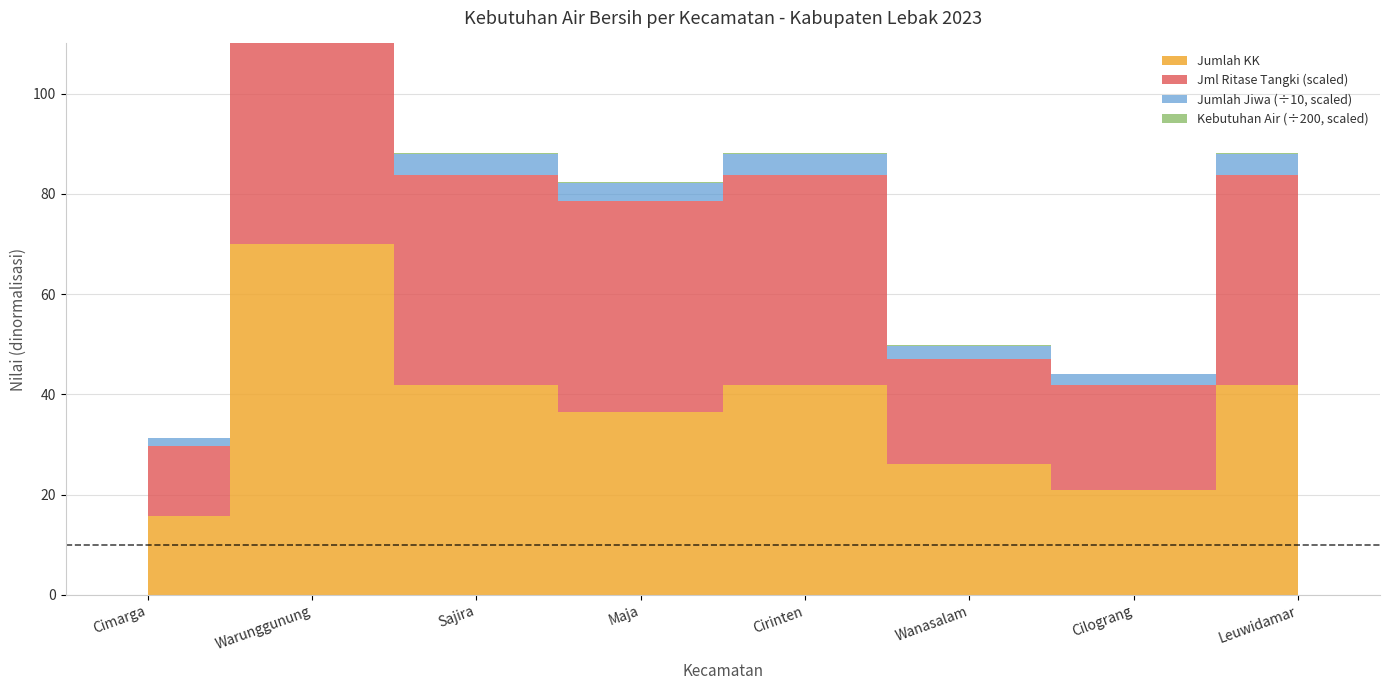

The Jumlah Jiwa series shows 1064 at Cilograng. True or false?

False